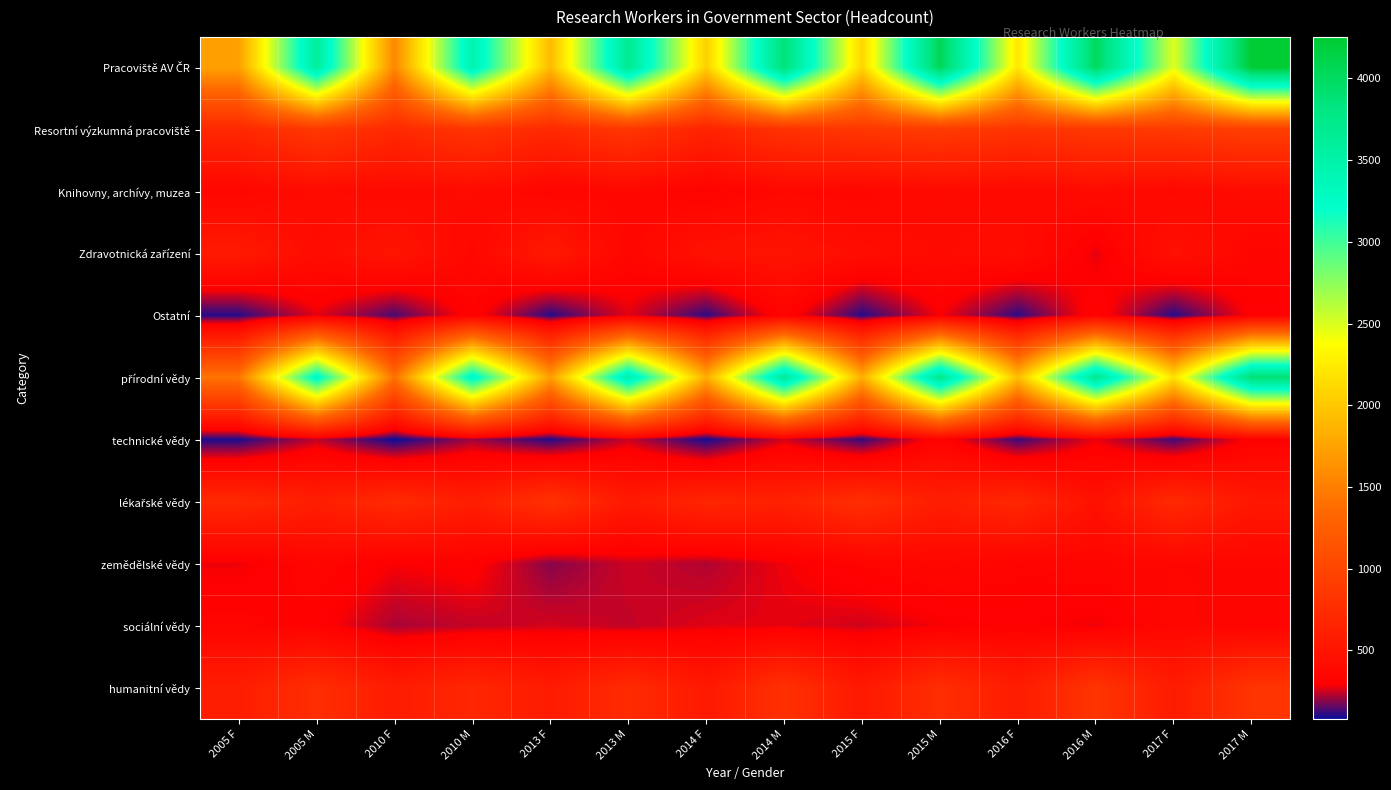

At 2015 F, list the series in order from smallest to largest.

Ostatní, technické vědy, sociální vědy, zemědělské vědy, Knihovny, archívy, muzea, Zdravotnická zařízení, humanitní vědy, lékařské vědy, Resortní výzkumná pracoviště, přírodní vědy, Pracoviště AV ČR